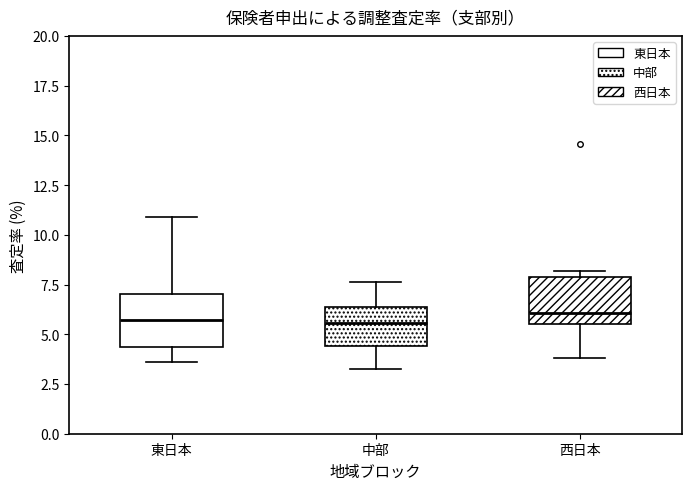

Where does the median line of the box for 東日本 sit on the y-axis? The values are not printed on the chart, so give them approximately, as read against the axis.

5.5